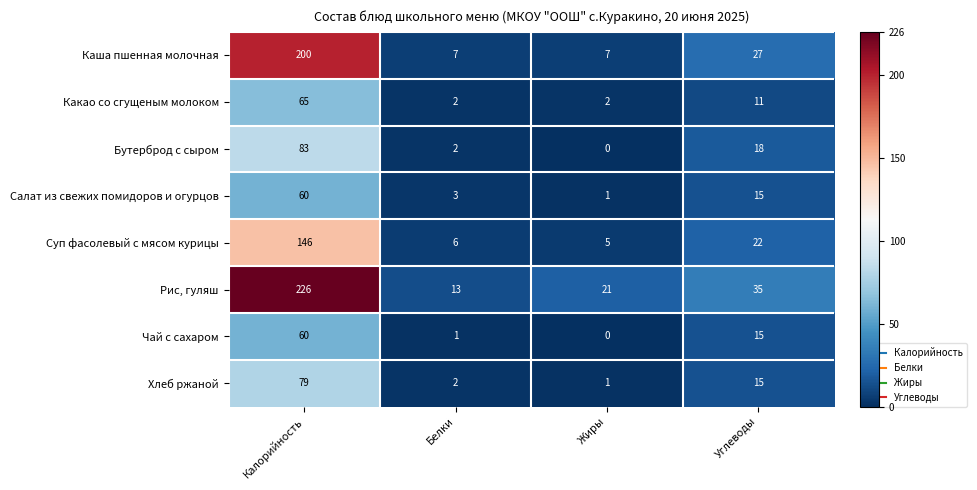

How many categories are shown in the chart?

4